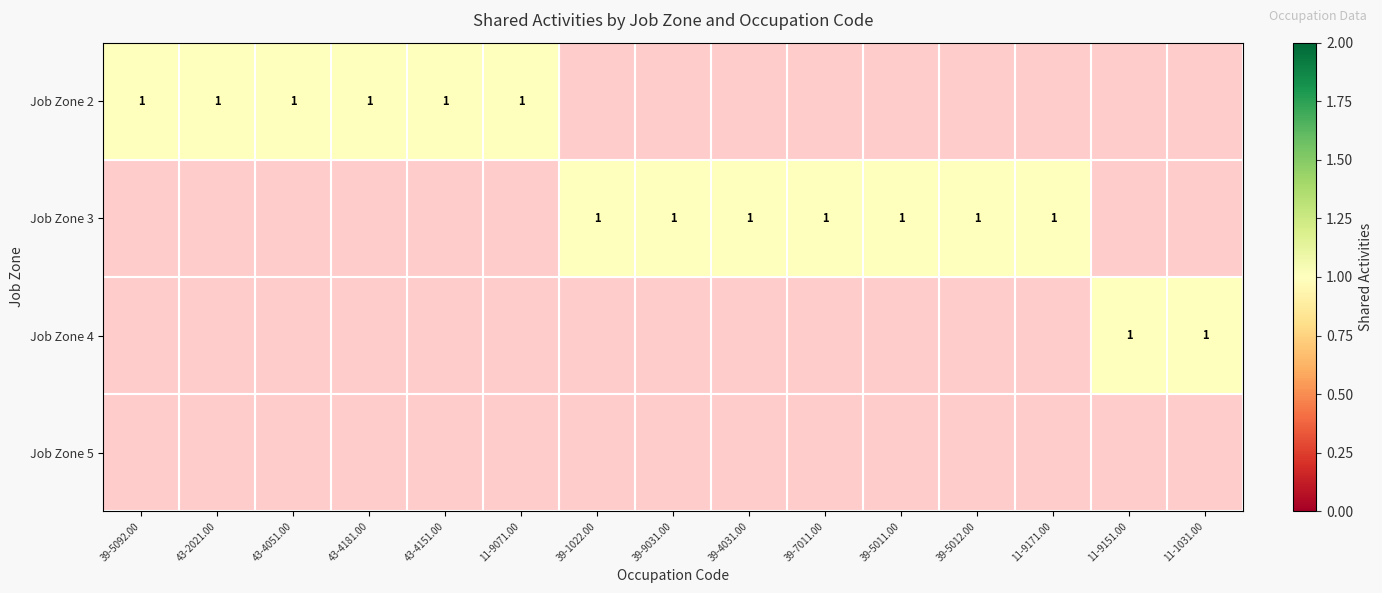

True or false: 4 has a value of 0 at 43-2021.00.

True